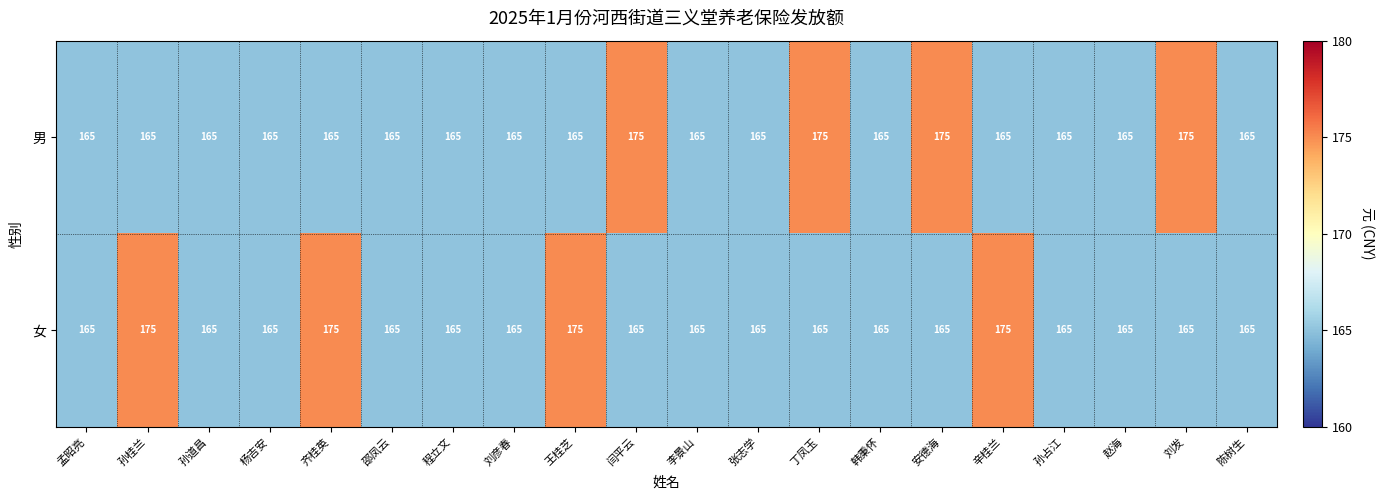

What is the approximate value of 女 at 孟昭亮?

165